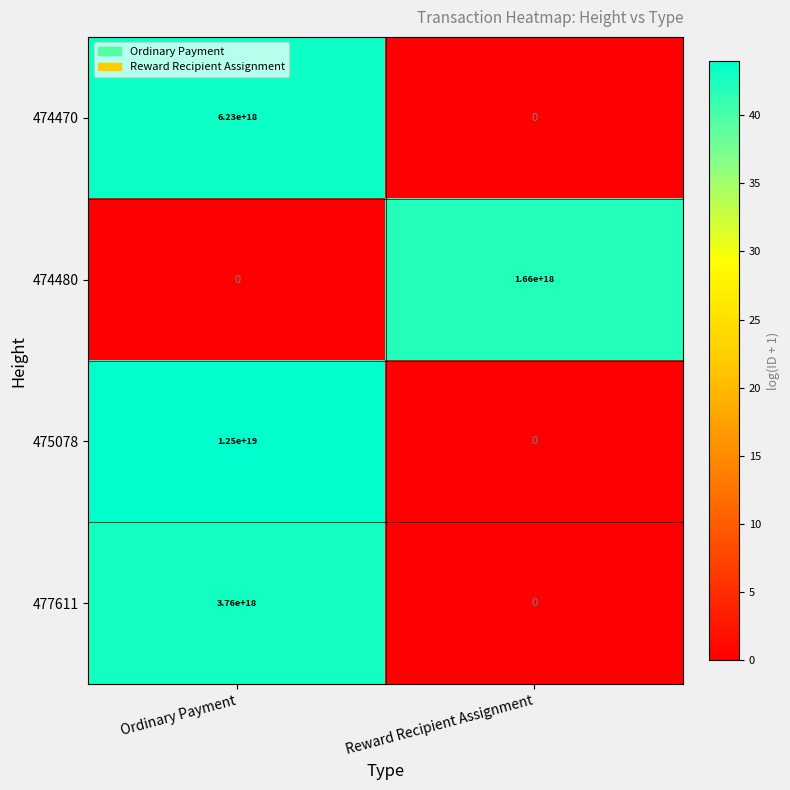

At which label is 477611 closest to 1880000000000000000?

Ordinary Payment